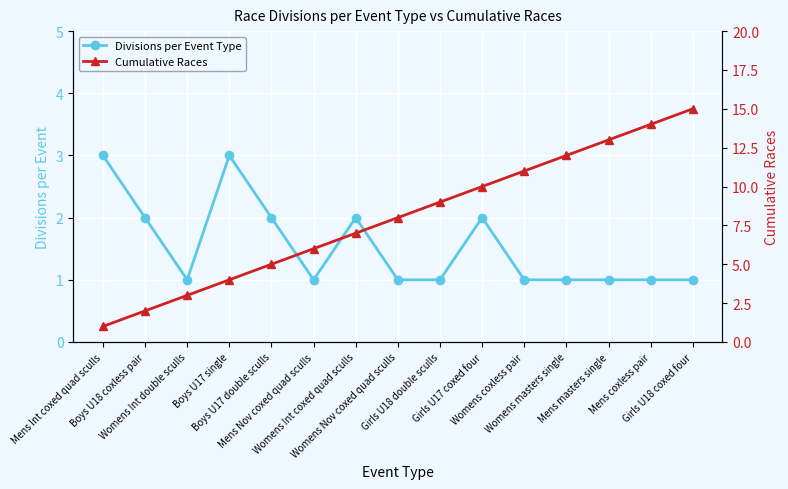

True or false: Divisions per Event Type has more than 2 points higher than both neighbors.

True